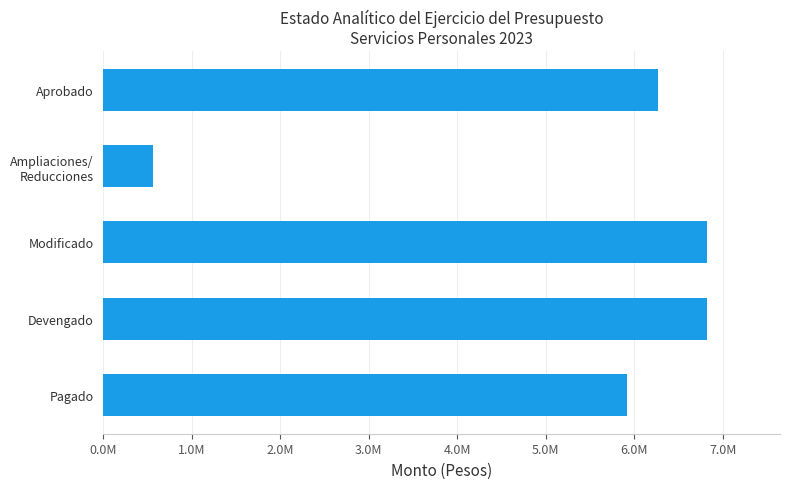

Does the chart contain any negative values?

No